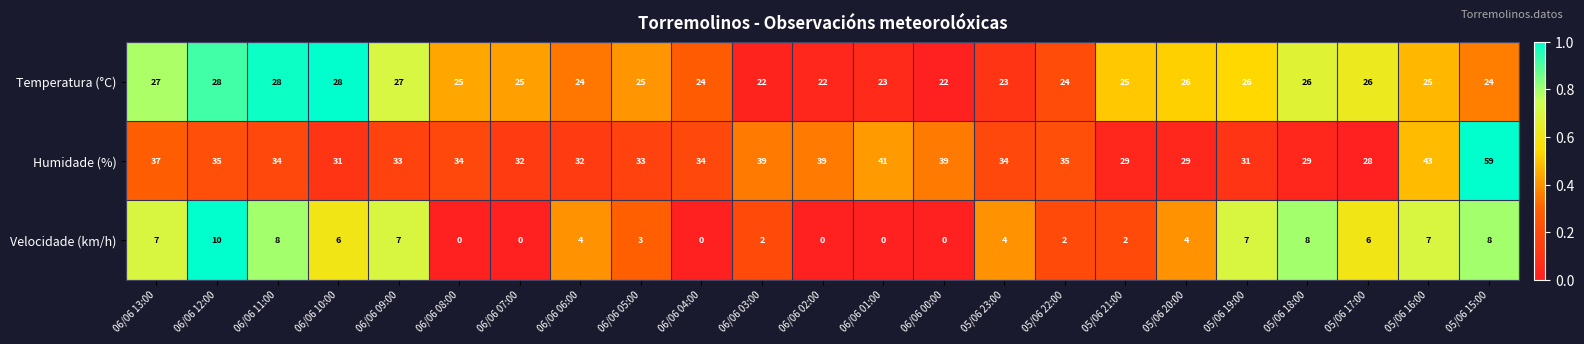

Which series has the largest range (max minus min)?

Humidade (%)